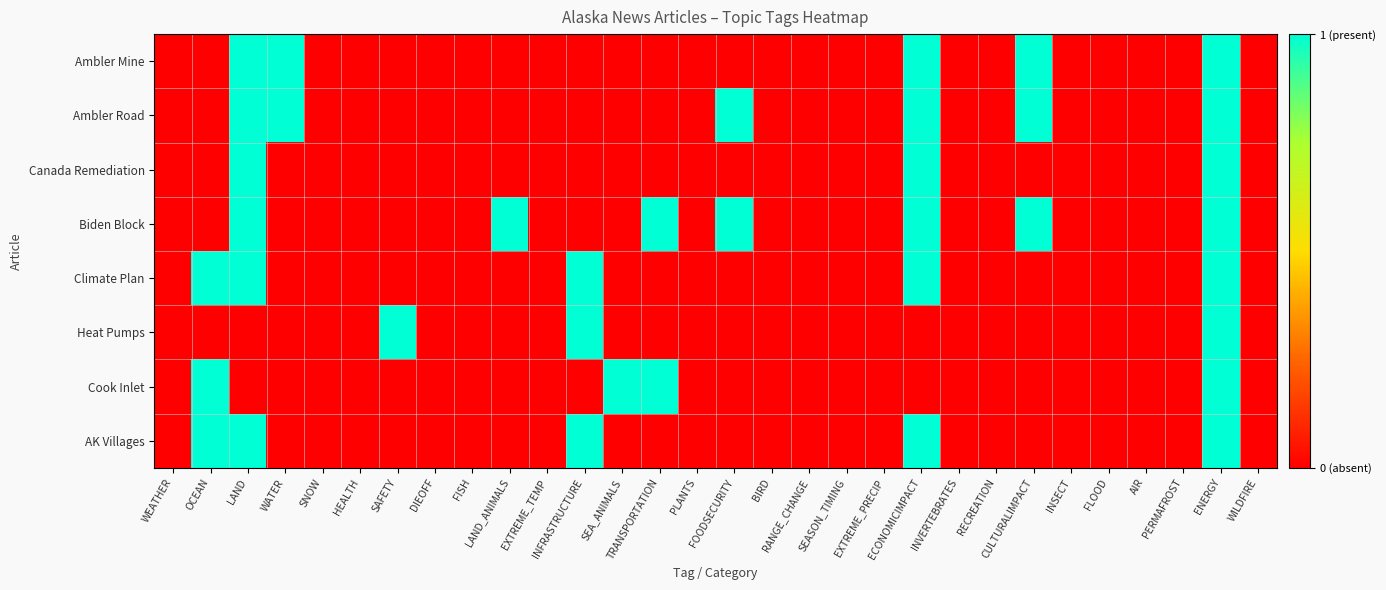

Rank the series by their maximum value, from highest to lowest.

Ambler Mine, Ambler Road, Canada Remediation, Biden Block, Climate Plan, Heat Pumps, Cook Inlet, AK Villages